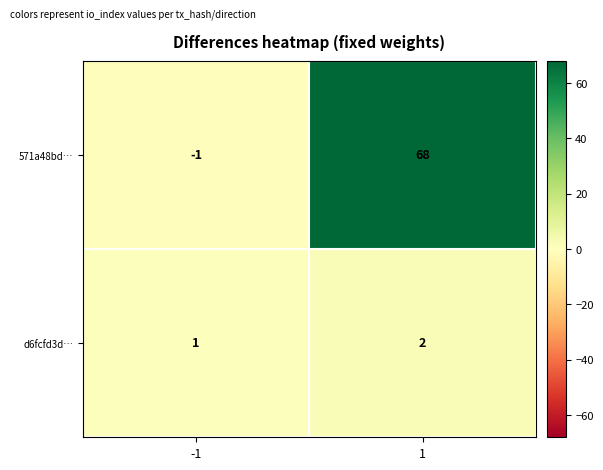

What is the difference between the maximum and minimum values in the 571a48bd… series?

69